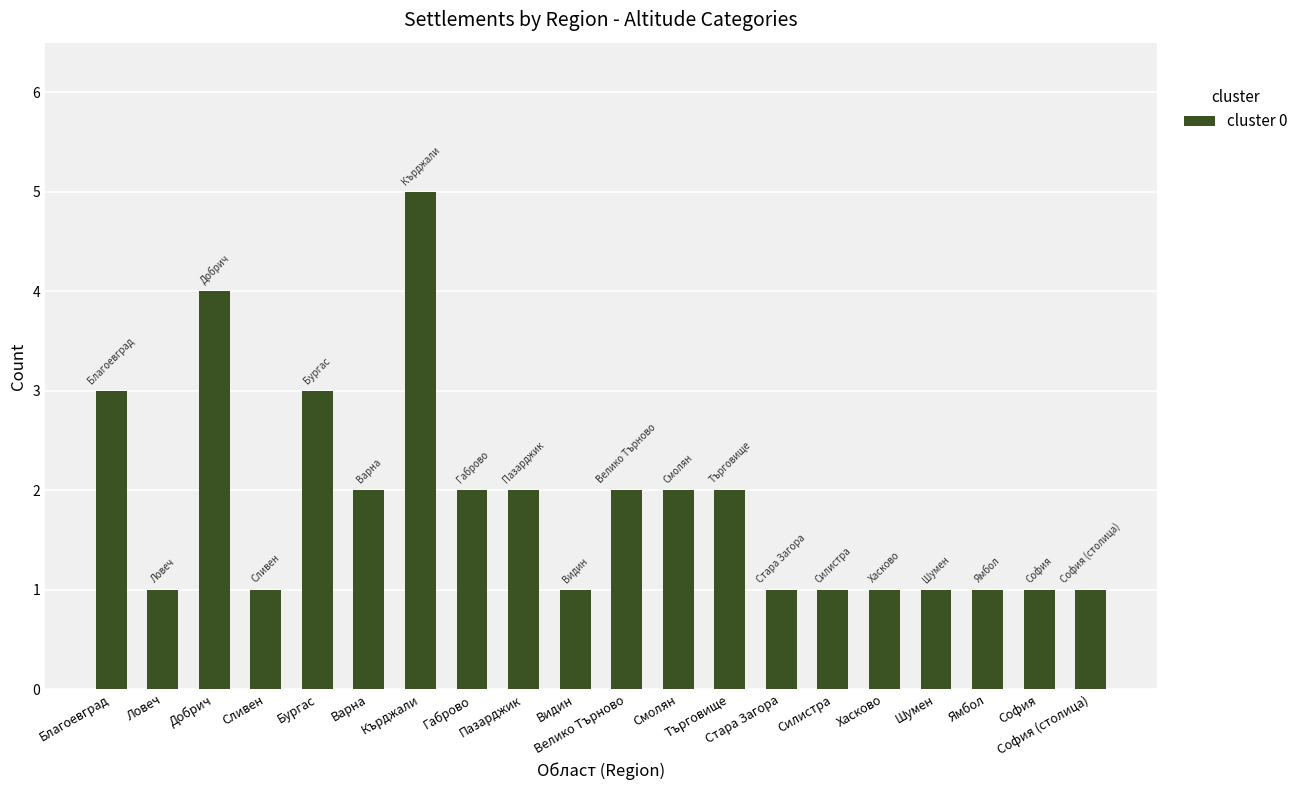

Count the values in the range 1 to 2.

16